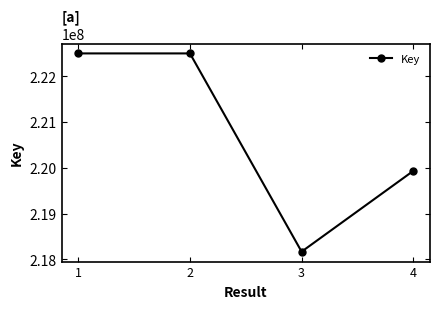

What is the value of the 2nd point from the left?

222495755